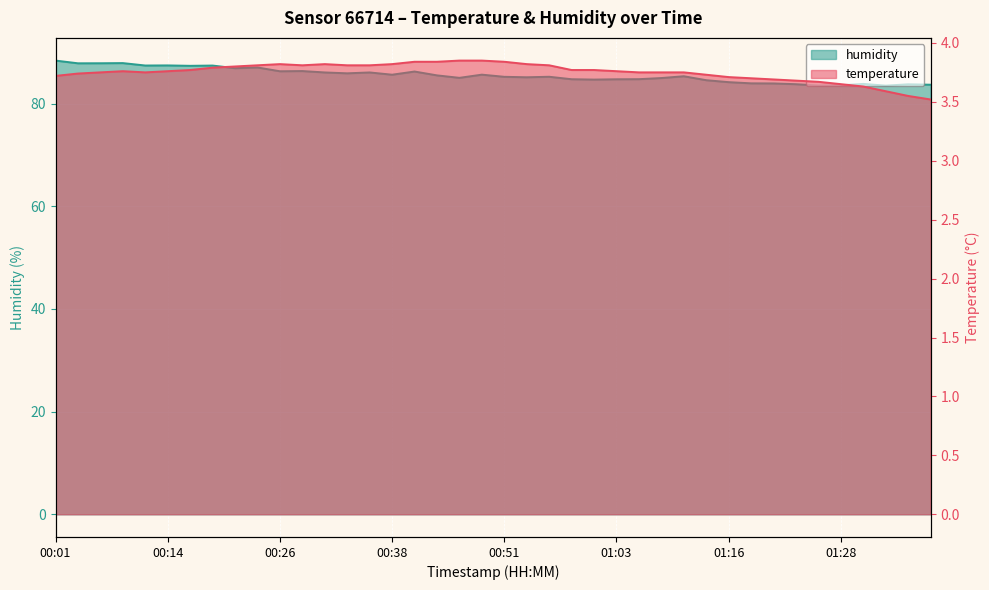

How many lines are shown in the chart?

2